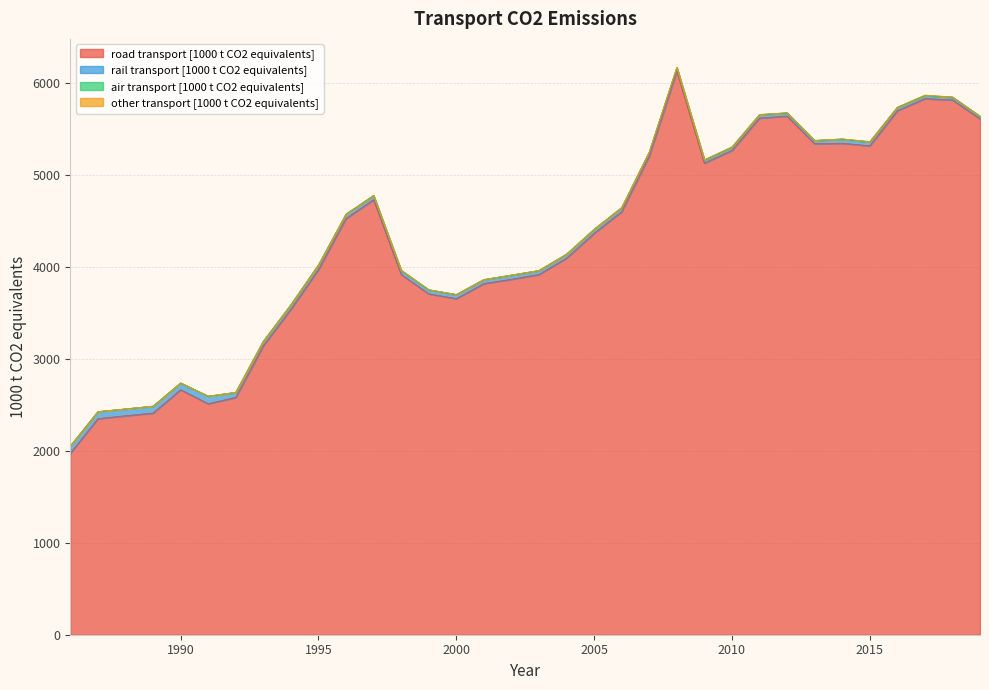

The rail transport [1000 t CO2 equivalents] series shows 74.6 at 1996. True or false?

False